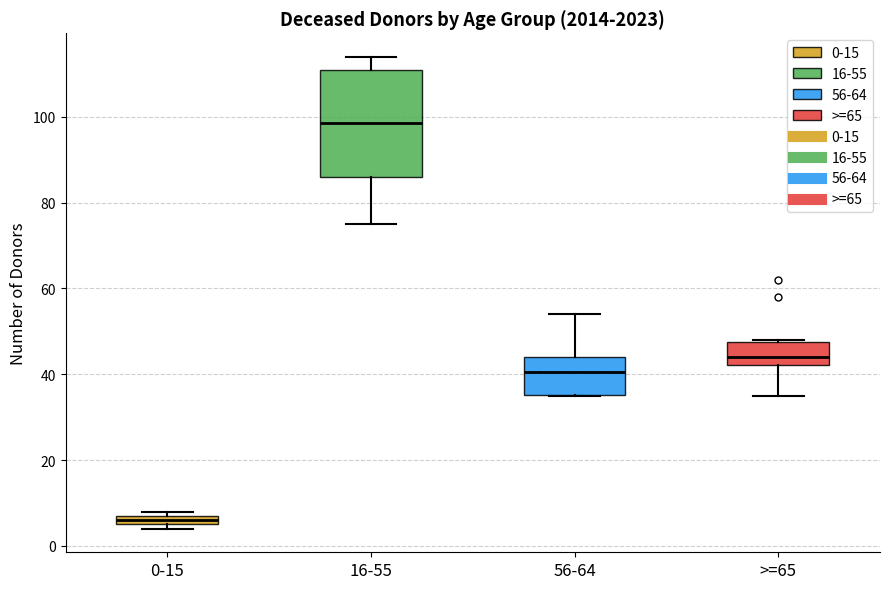

Where is the lower edge of the box for 0-15 on the y-axis? The values are not printed on the chart, so give them approximately, as read against the axis.

6